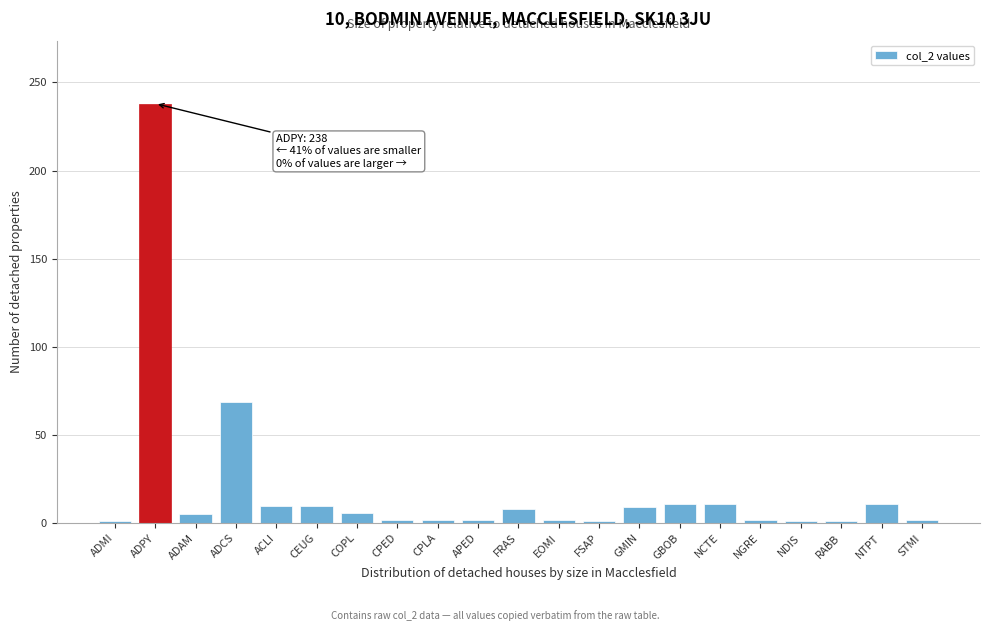

What is the average value?

19